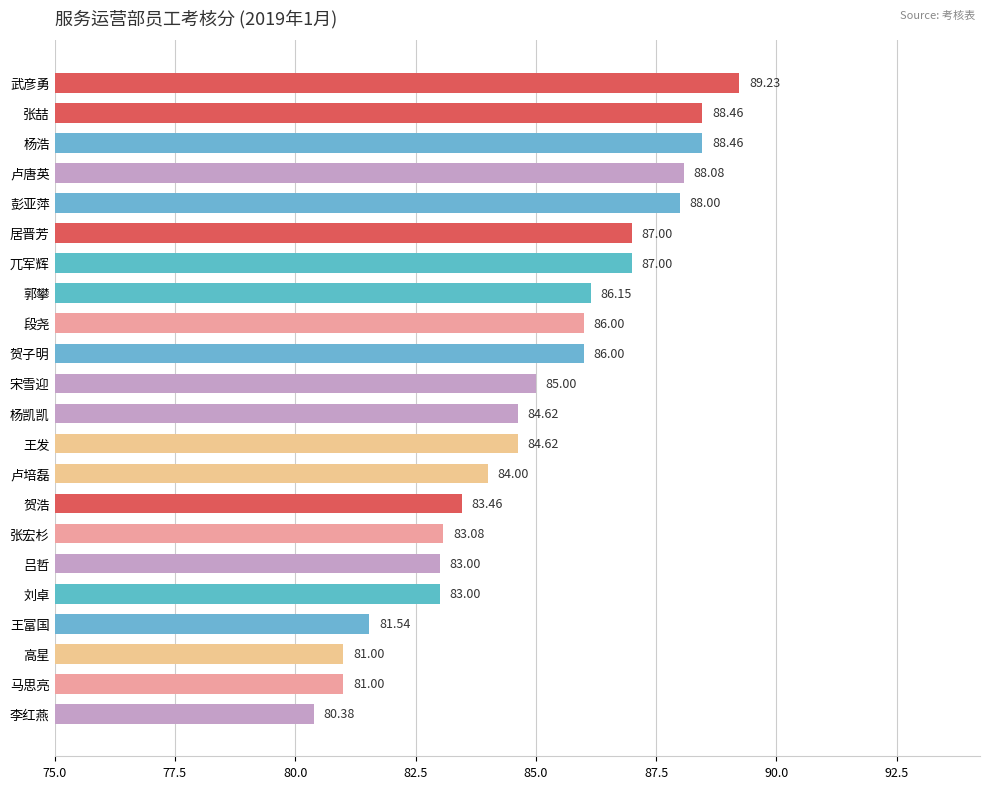

Count the number of data series in this chart.

1